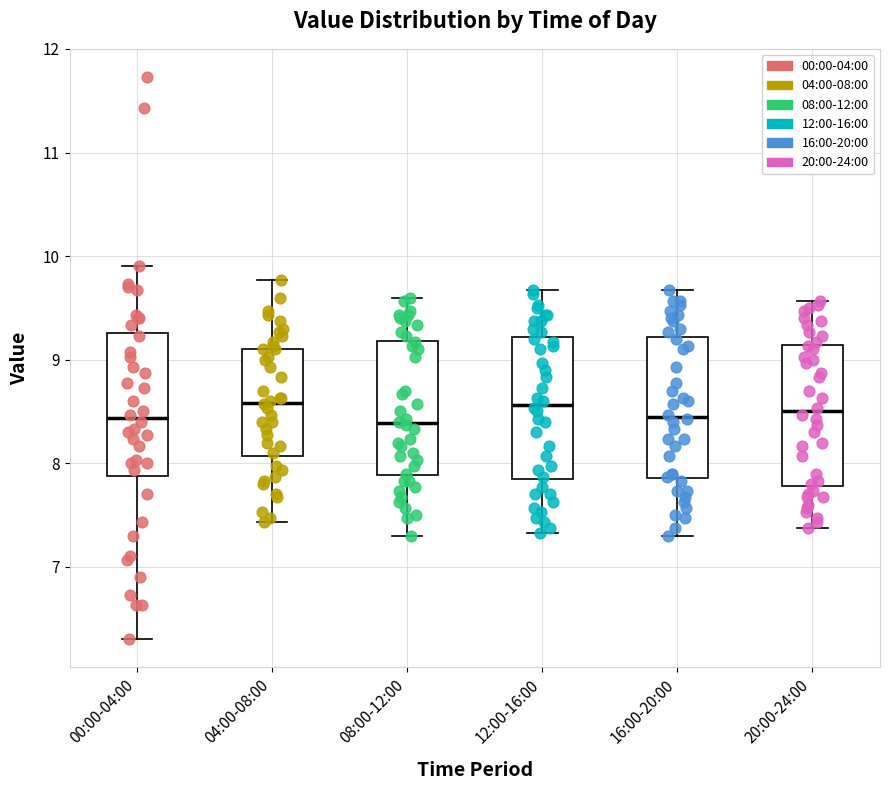

Reading left to right, transcribe this box plot: for each box, give where its median line is, the range the box spans, and where its two whiskers end, as read against the y-axis. The values are not printed on the chart, so give them approximately, as read against the axis.

00:00-04:00: median 8.4, box 7.9 to 9.3, whiskers 6.3 to 9.9
04:00-08:00: median 8.6, box 8.1 to 9.1, whiskers 7.4 to 9.8
08:00-12:00: median 8.4, box 7.9 to 9.2, whiskers 7.3 to 9.6
12:00-16:00: median 8.6, box 7.8 to 9.2, whiskers 7.3 to 9.7
16:00-20:00: median 8.5, box 7.9 to 9.2, whiskers 7.3 to 9.7
20:00-24:00: median 8.5, box 7.8 to 9.1, whiskers 7.4 to 9.6